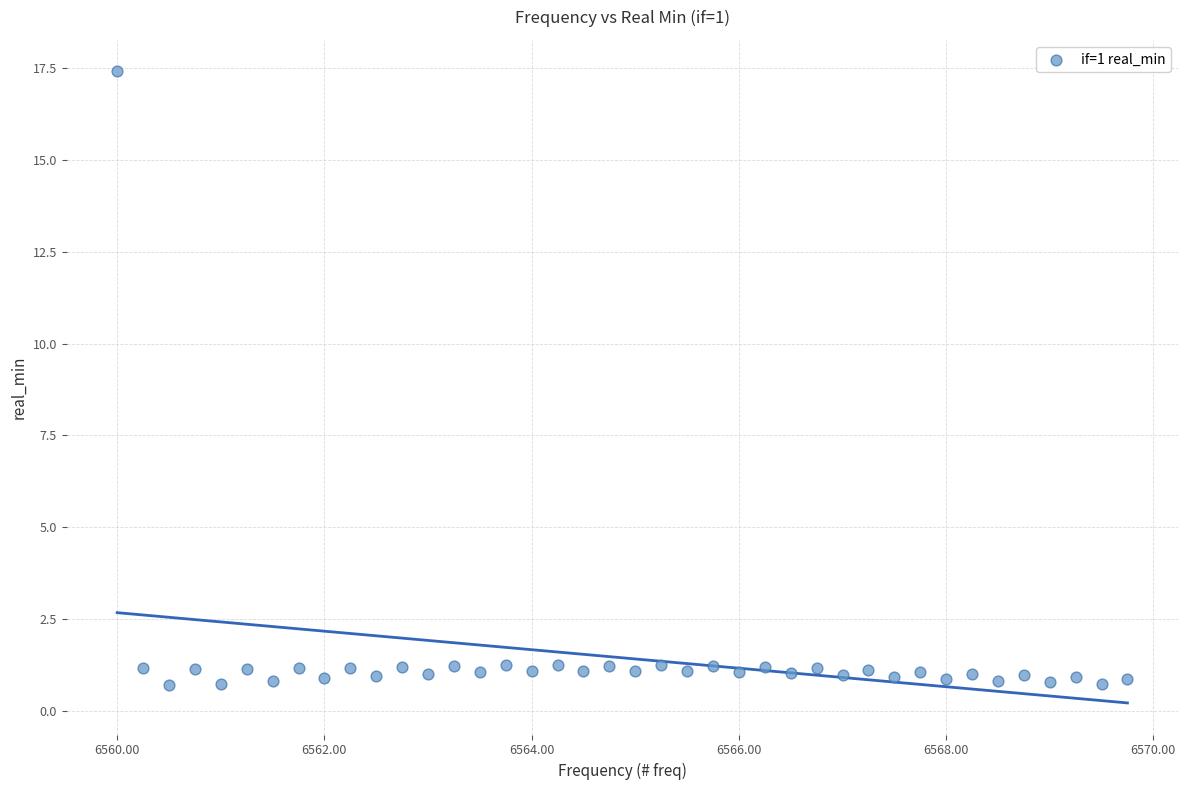

What is the range of Y values (max minus min)?

16.7